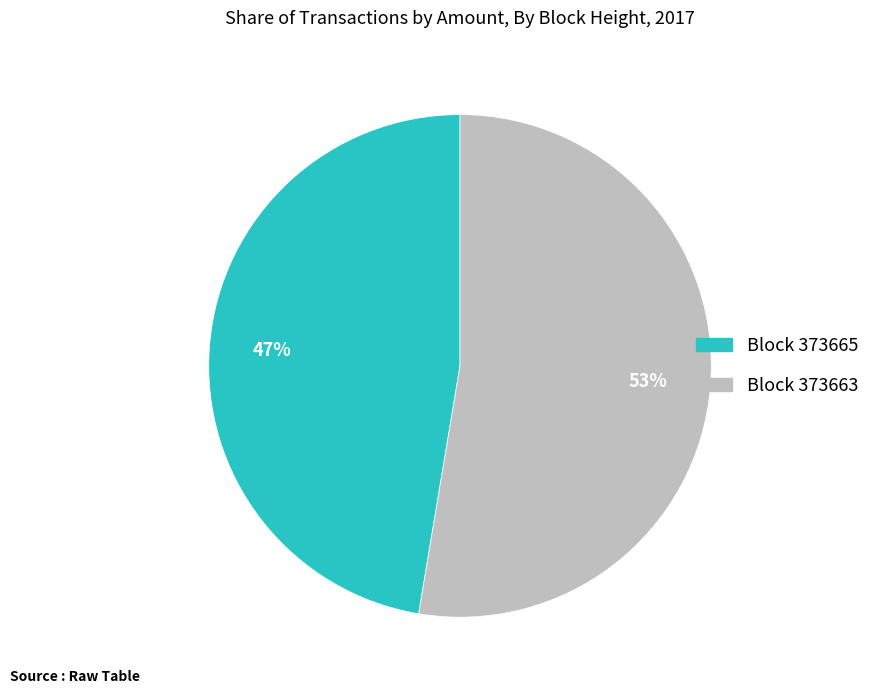

Is there any slice that represents more than half of the pie?

Yes